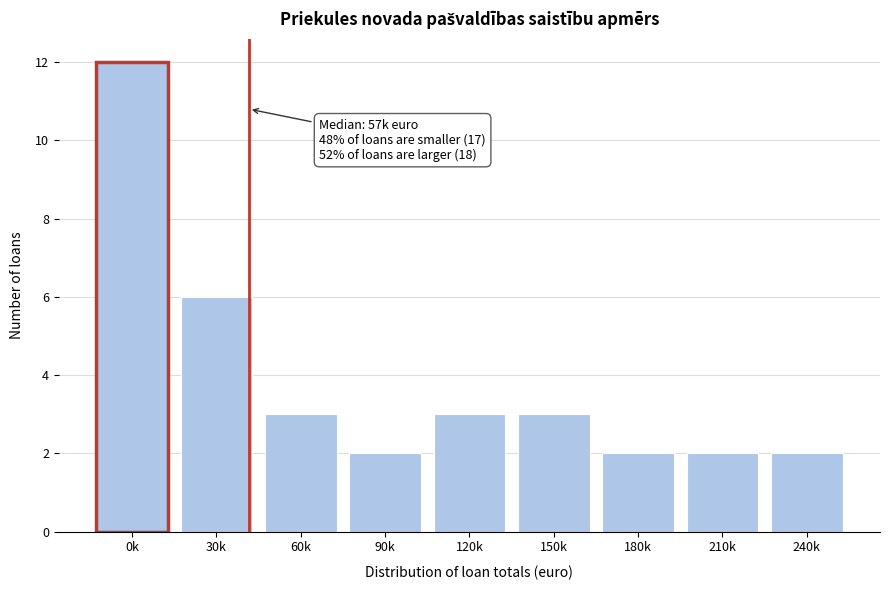

Reading left to right, transcribe all the data shown in this chart.

0k=12	30k=6	60k=3	90k=2	120k=3	150k=3	180k=2	210k=2	240k=2